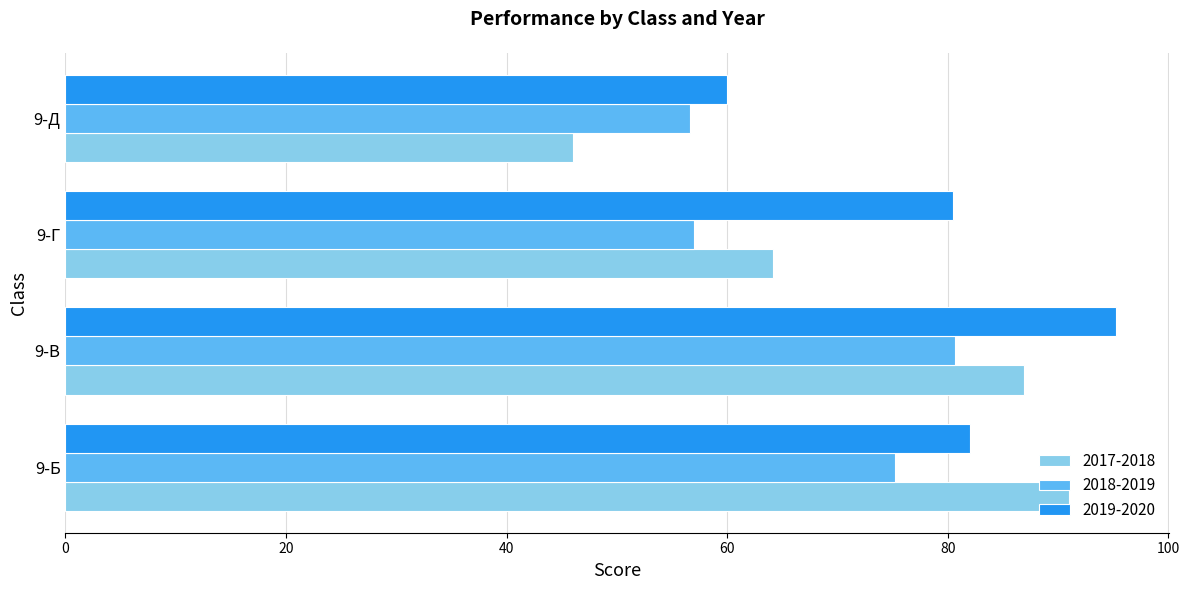

Which series changed the most between 9-Б and 9-В?

2019-2020